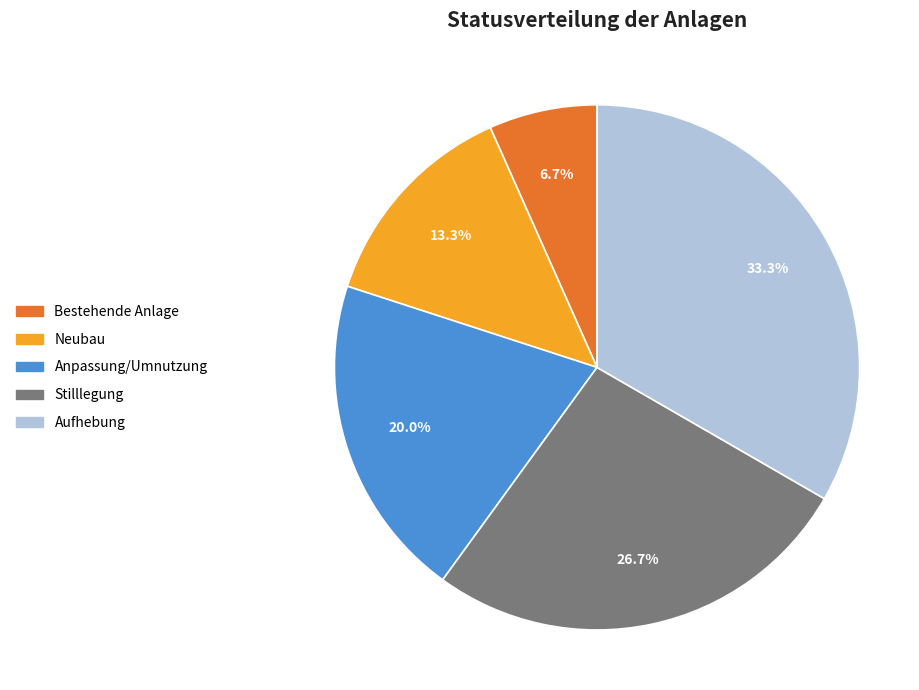

Approximately how many times larger is the value at Neubau compared to Anpassung/Umnutzung?

0.7